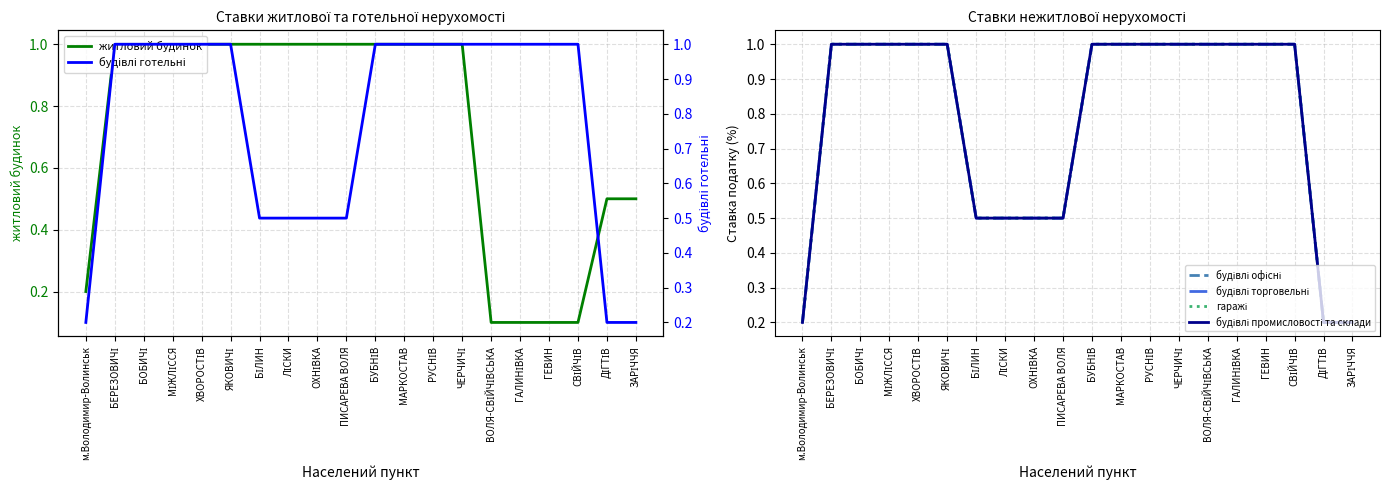

What is the maximum value shown in the chart?

1.0